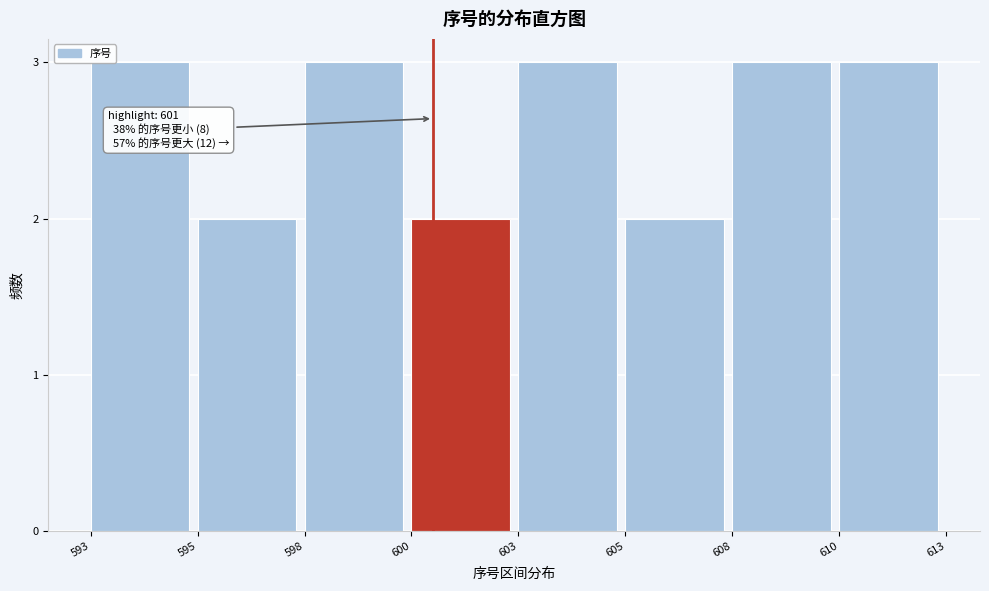

Reading right to left, extract all data points from this chart.

3	3	2	3	2	3	2	3